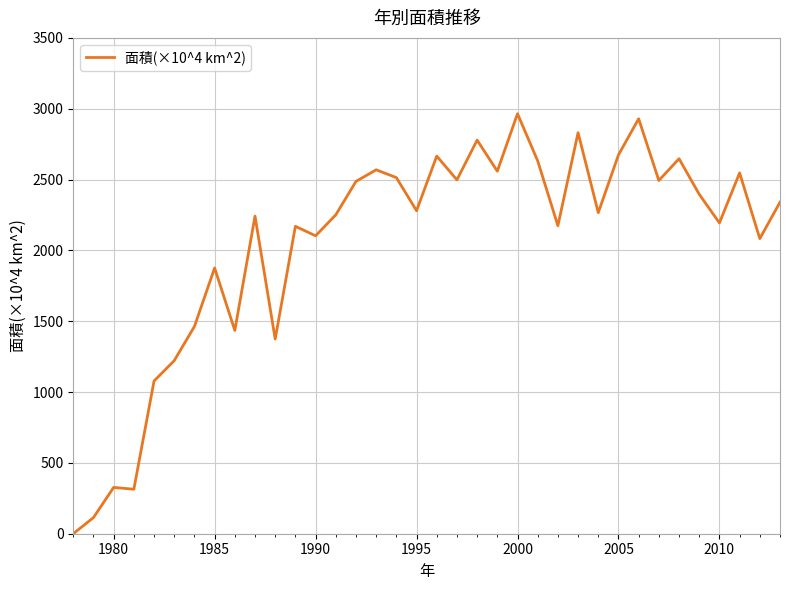

What is the sum of all values?

73491.4